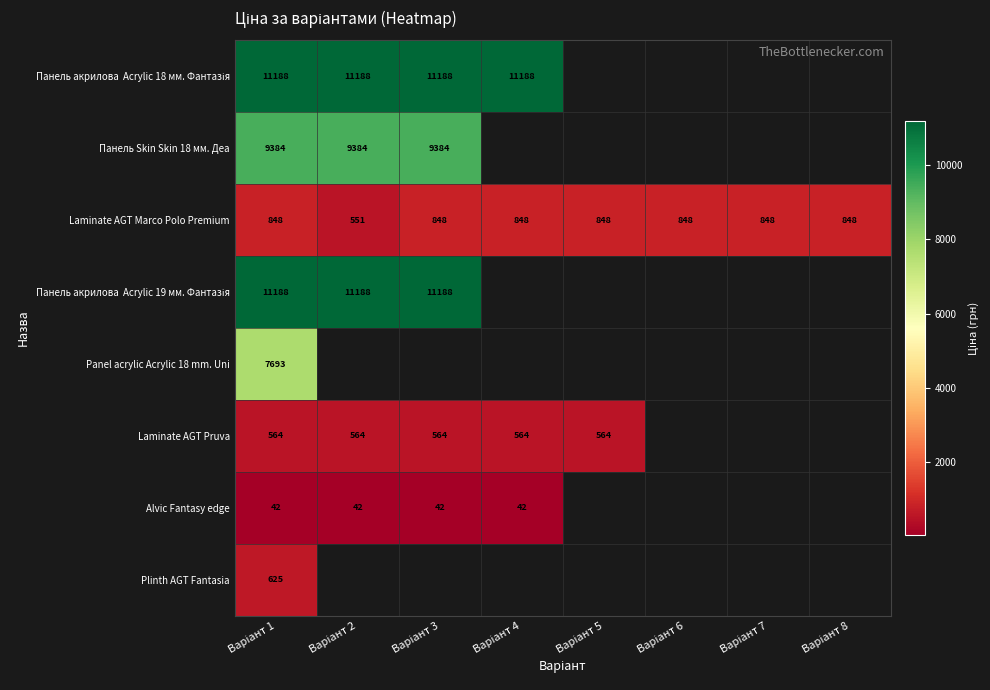

True or false: Панель Skin Skin 18 мм. Деа has a value of 9384.0 at Варіант 2.

True